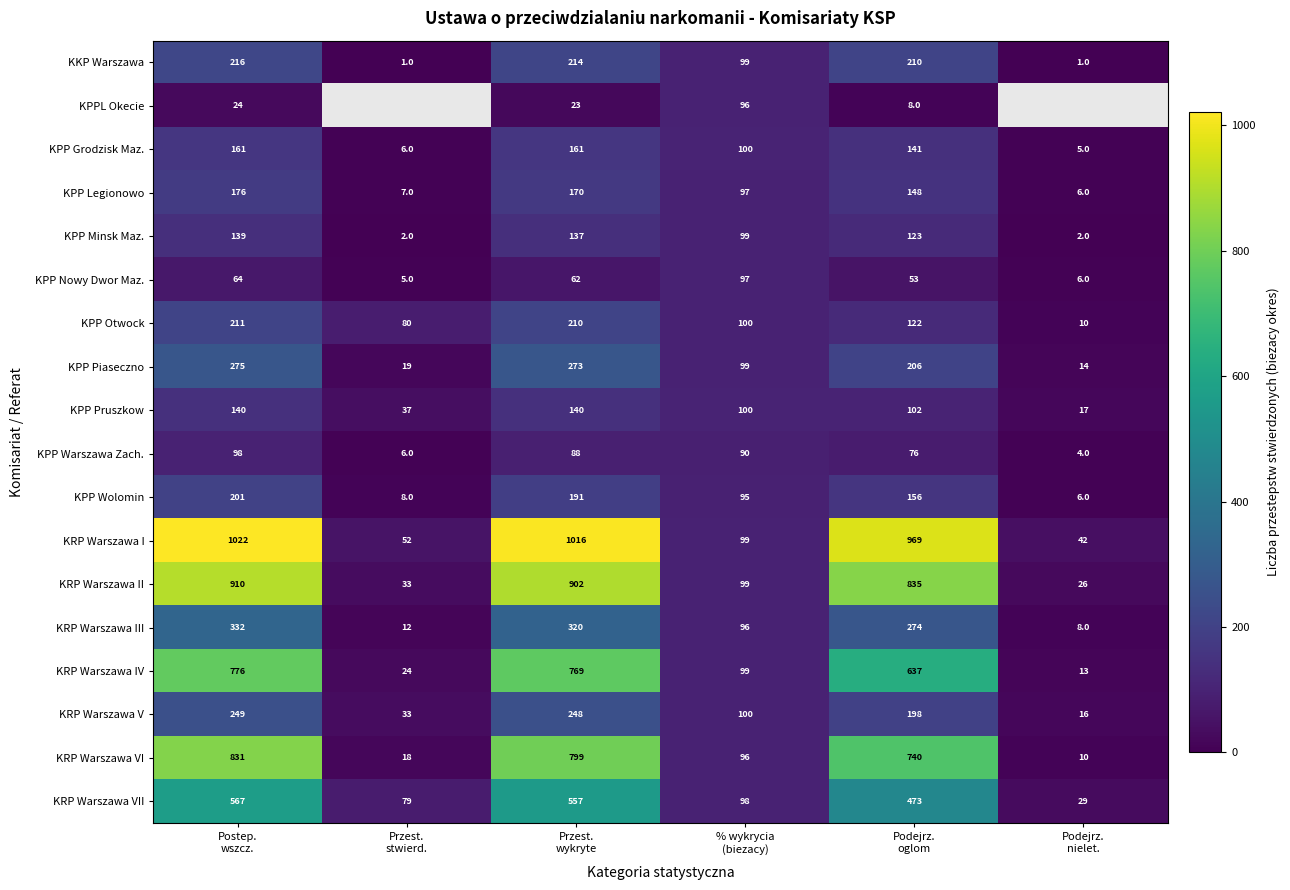

Which category has the lowest value across all series?

Przest.
stwierd.